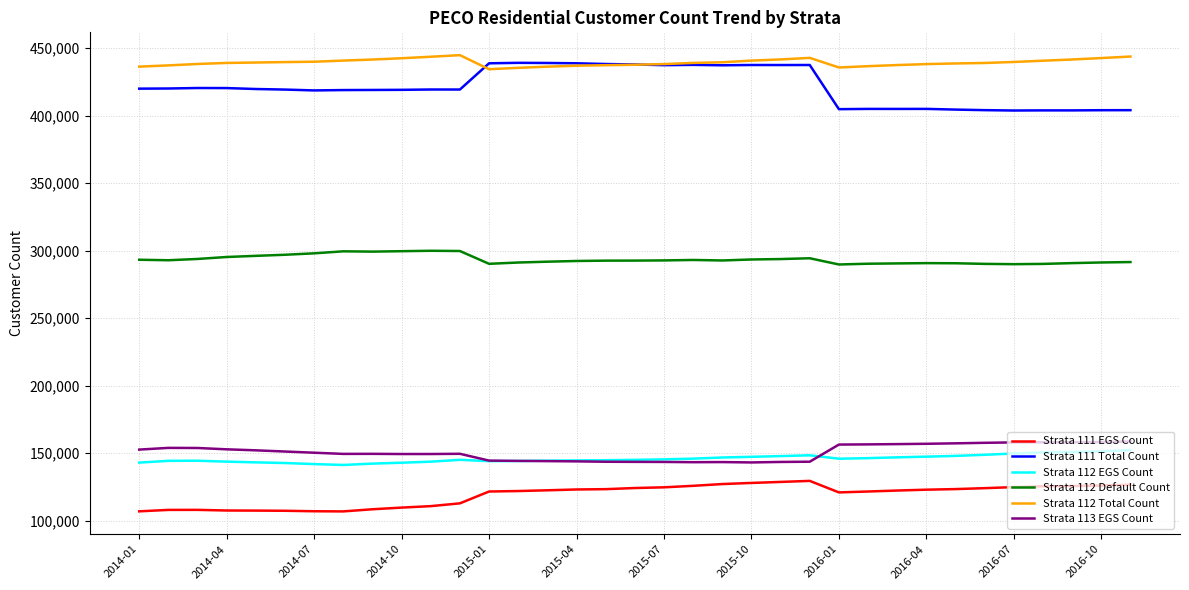

Which series has the largest range (max minus min)?

Strata 111 Total Count